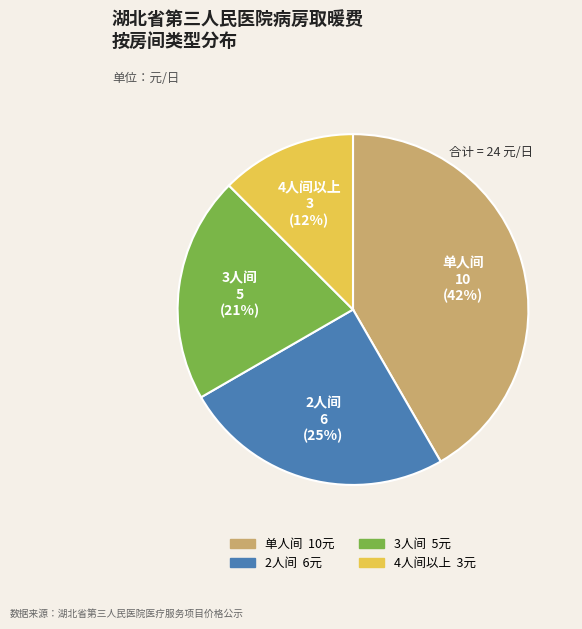

Count the number of slices in the pie.

4